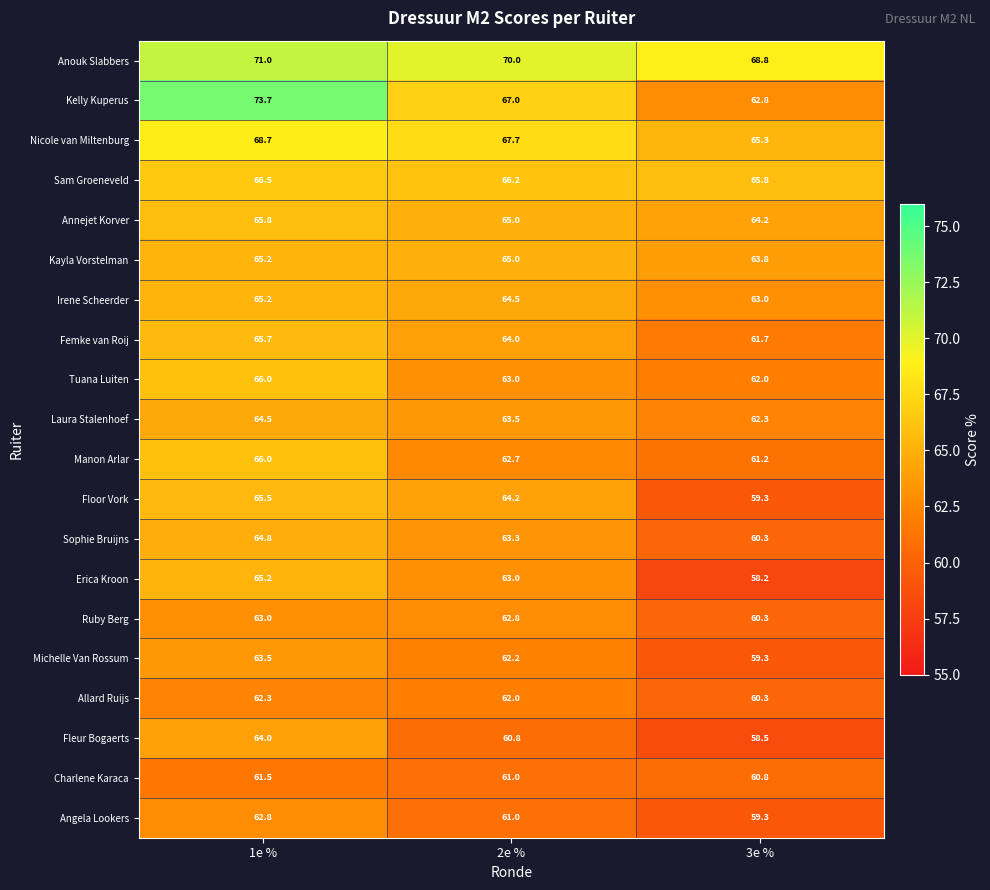

Which series has the largest total across all categories?

Anouk Slabbers